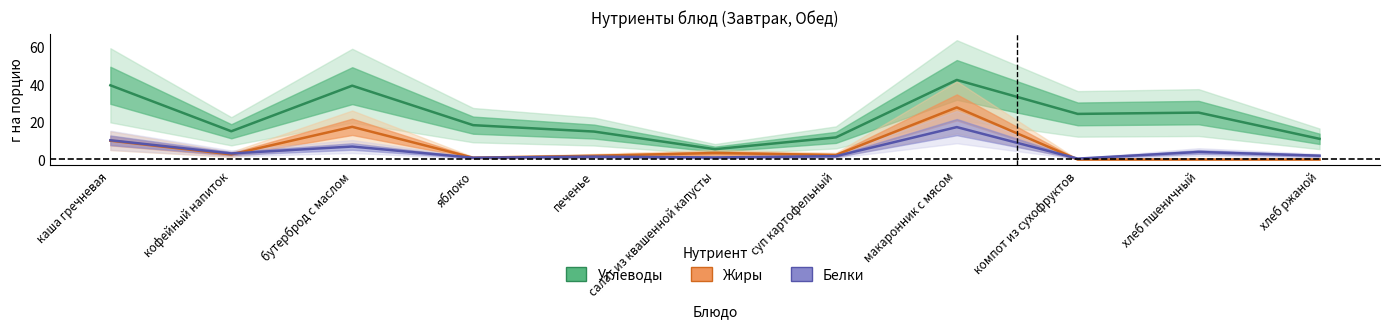

Reading left to right, list all the values displayed in this chart.

Белки: 10.2	3.2	6.9	0.9	1.5	1.1	1.8	17.3	0.5	4.0	2.0
Жиры: 10.0	2.7	17.4	0.9	2.0	3.4	2.4	27.8	0.0	0.0	0.0
Углеводы: 39.6	15.0	39.4	18.3	14.9	5.5	11.8	42.4	24.3	25.0	11.0